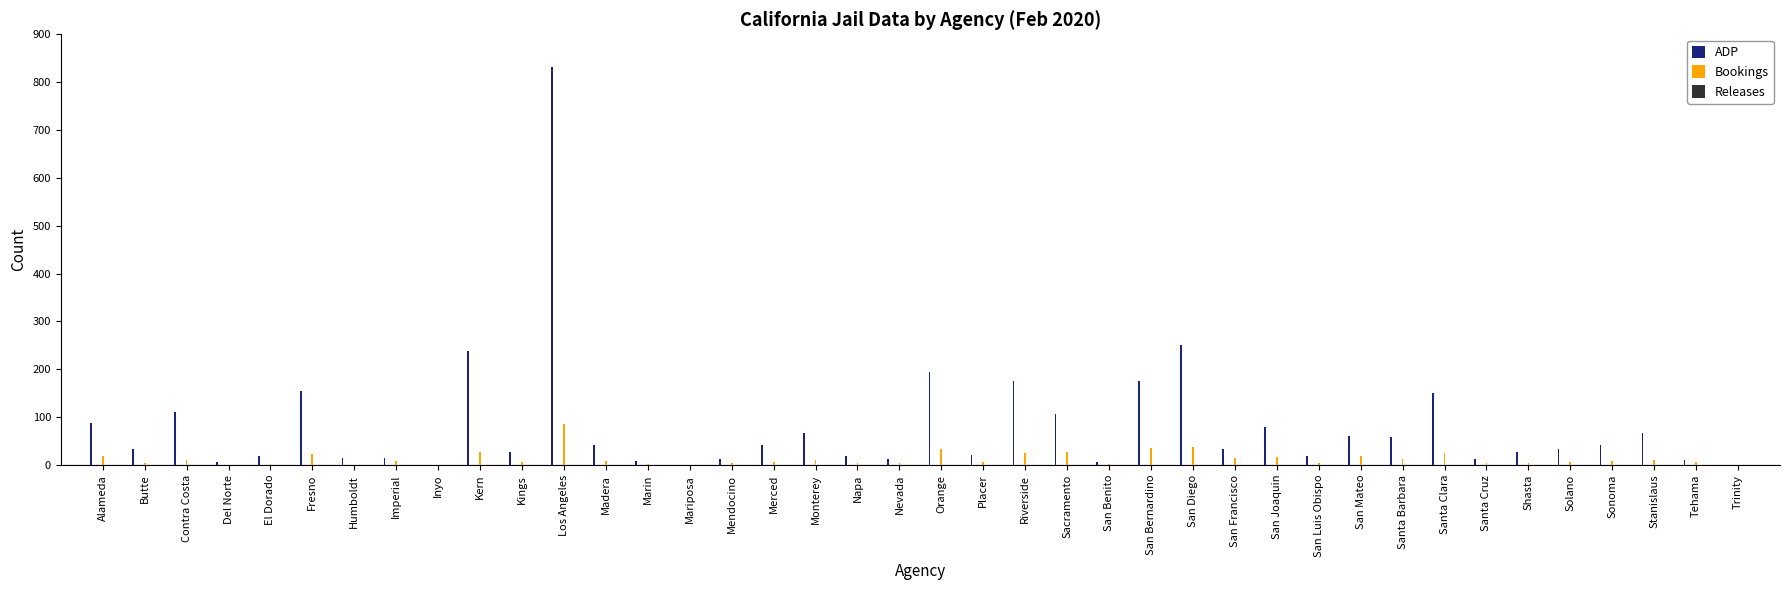

Between Fresno and El Dorado, which is larger?

Fresno